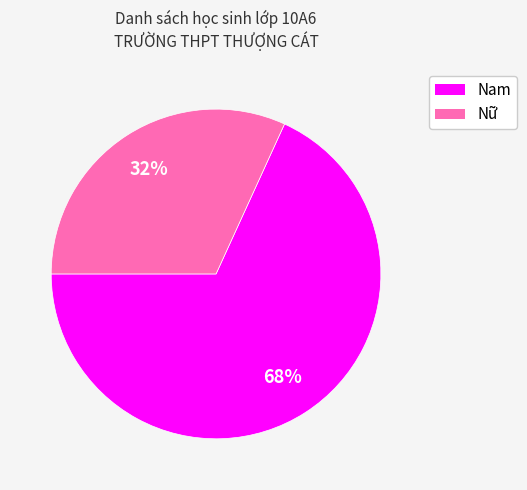

What percentage is the Nam slice, to the nearest percent?

68%